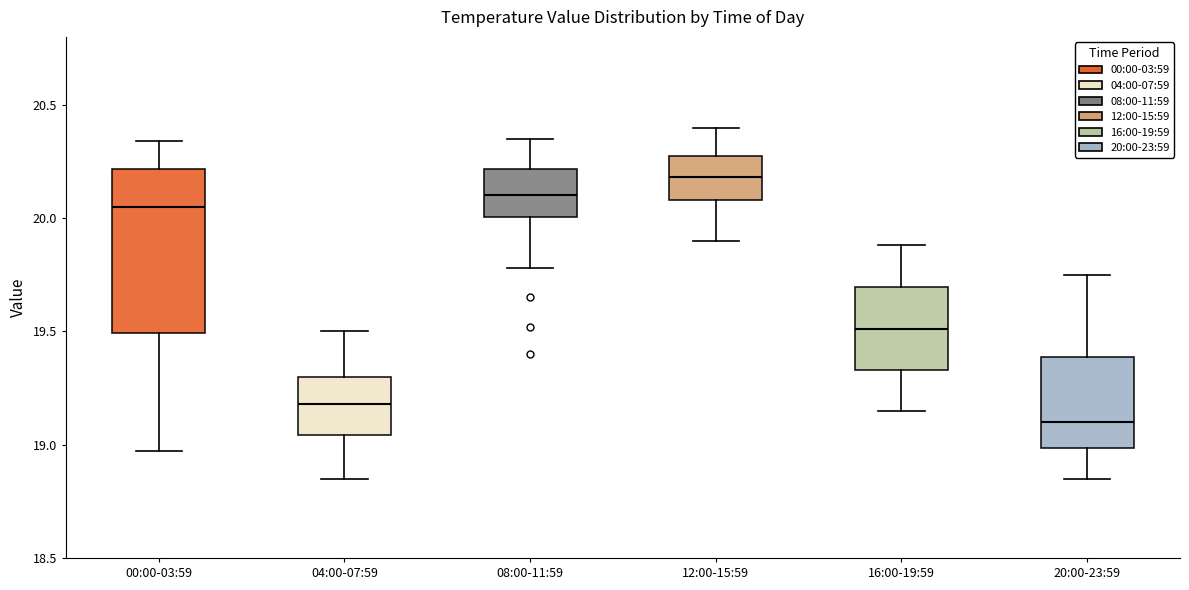

Reading left to right, read every box against the y-axis: the position of its median line, the range the box covers, and the ends of its whiskers. The values are not printed on the chart, so give them approximately, as read against the axis.

00:00-03:59: median 20.05, box 19.50 to 20.20, whiskers 18.95 to 20.35
04:00-07:59: median 19.20, box 19.05 to 19.30, whiskers 18.85 to 19.50
08:00-11:59: median 20.10, box 20.00 to 20.20, whiskers 19.80 to 20.35
12:00-15:59: median 20.20, box 20.10 to 20.25, whiskers 19.90 to 20.40
16:00-19:59: median 19.50, box 19.35 to 19.70, whiskers 19.15 to 19.90
20:00-23:59: median 19.10, box 19.00 to 19.40, whiskers 18.85 to 19.75